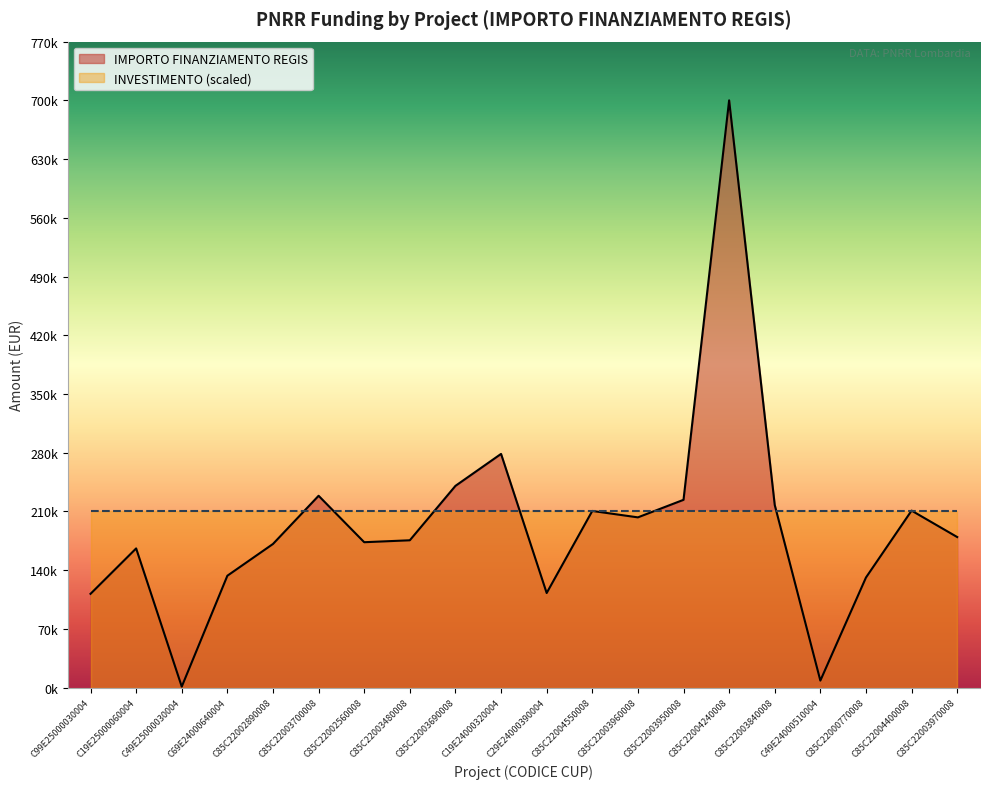

What is the maximum value shown in the chart?

699734.4